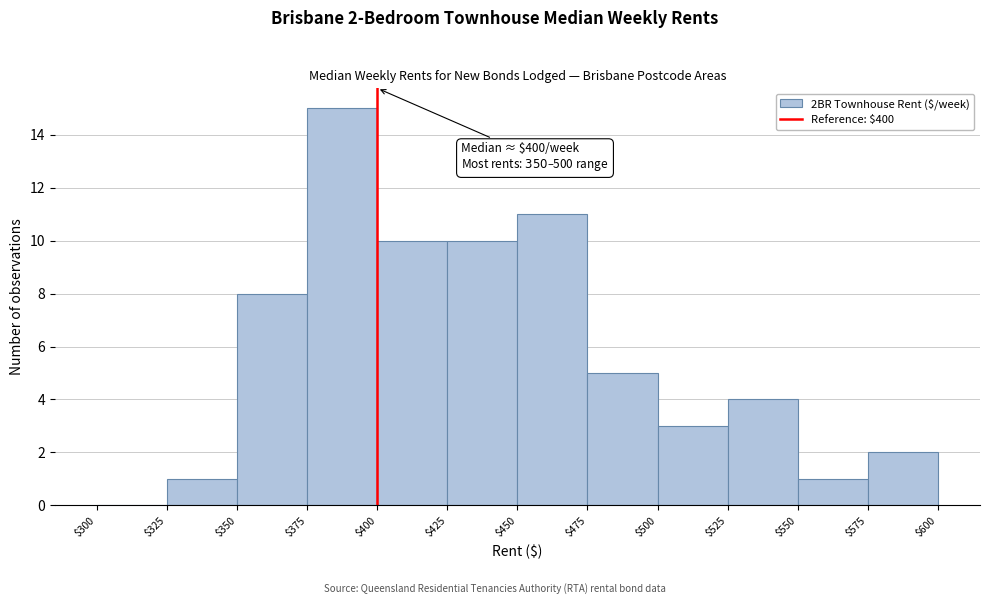

Over which range of the x-axis is the bar tallest?

$375 to $400